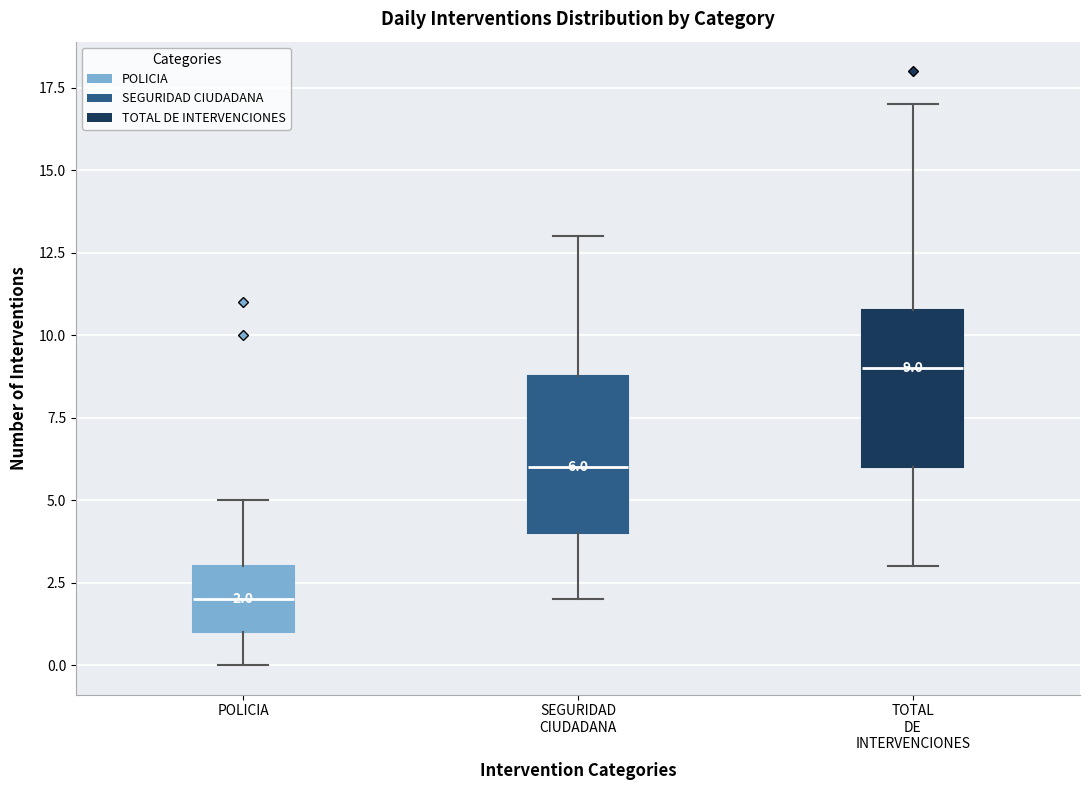

Which box's median line is the highest?

TOTAL DE INTERVENCIONES